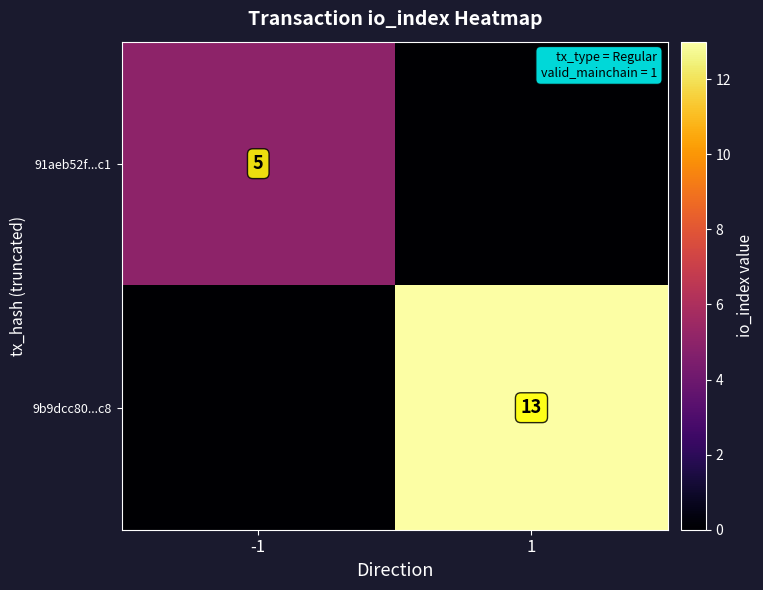

At which category is the sum across all series the highest?

1